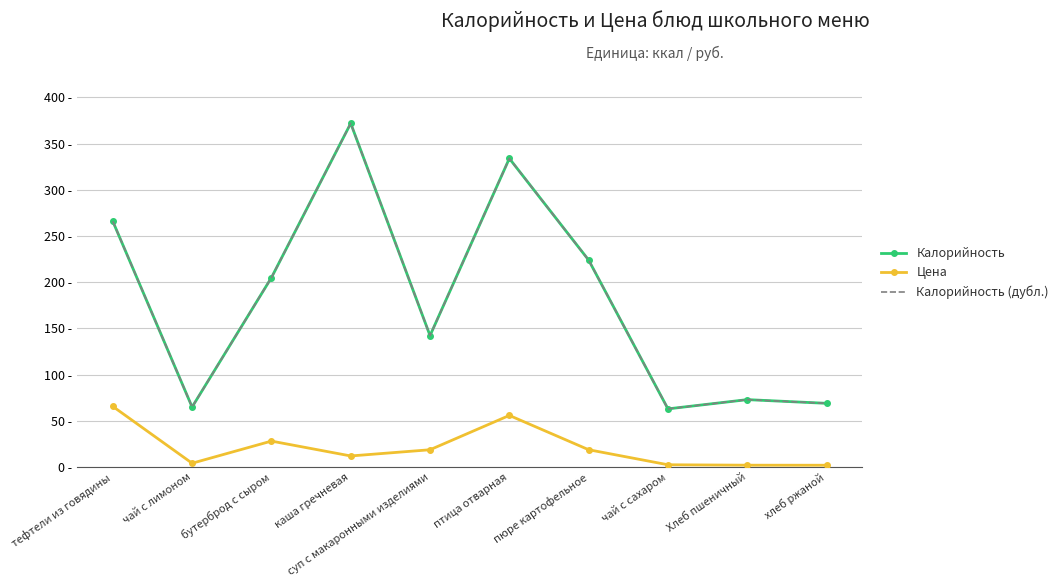

Reading left to right, transcribe all the data shown in this chart.

Калорийность: 266.0	65.0	205.0	372.0	142.3	334.0	224.0	63.0	73.0	69.0
Цена: 65.7	4.2	28.1	12.0	18.8	55.9	18.8	2.5	2.0	2.0
Калорийность (дубл.): 266.0	65.0	205.0	372.0	142.3	334.0	224.0	63.0	73.0	69.0